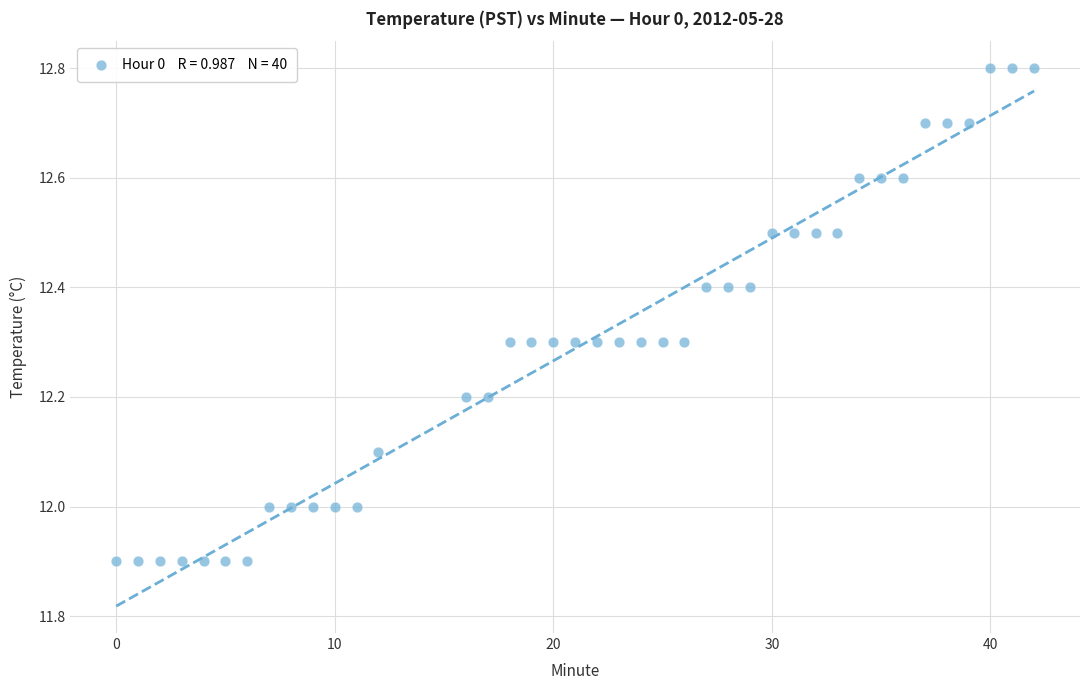

What is the range of Y values (max minus min)?

0.9